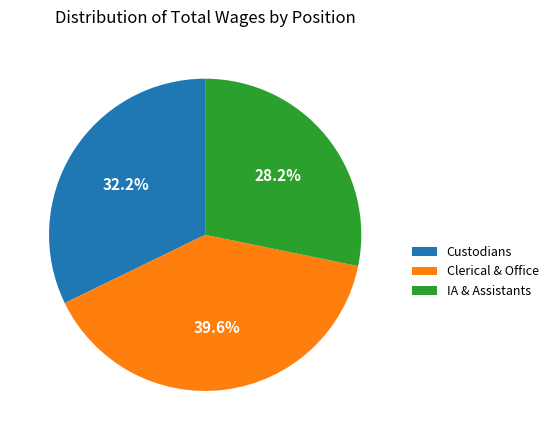

Rank the categories by value from highest to lowest.

Clerical & Office, Custodians, IA & Assistants